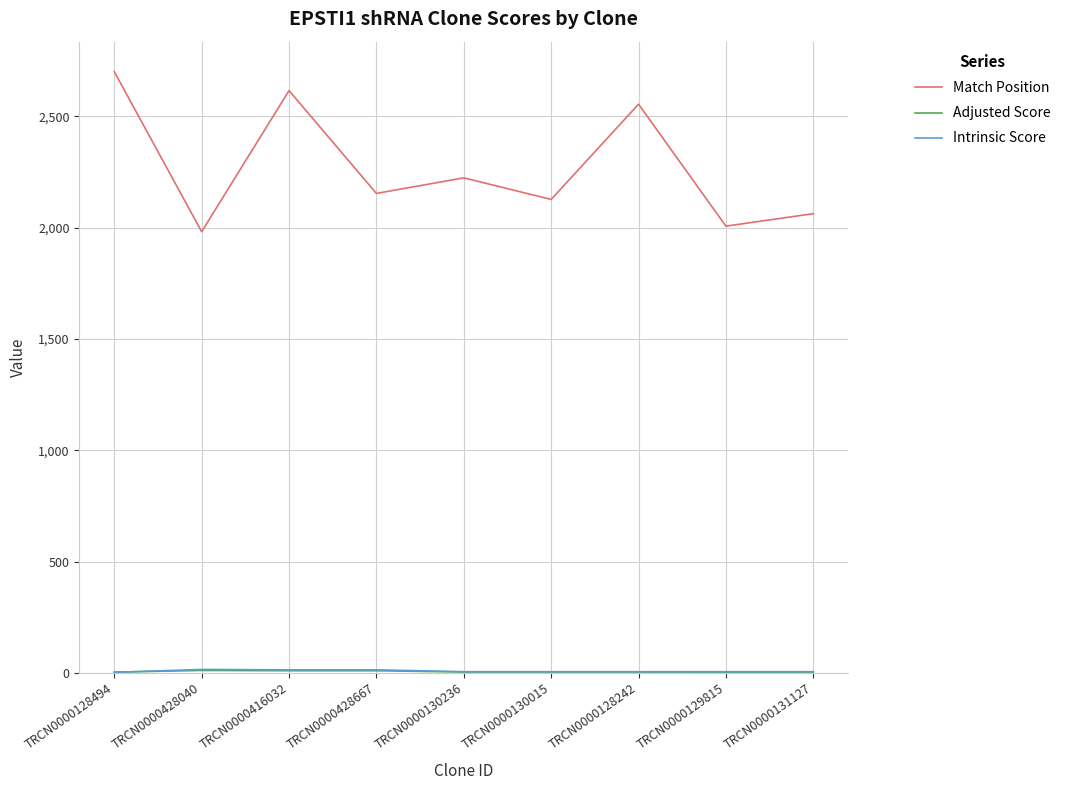

What is the maximum value shown in the chart?

2701.0